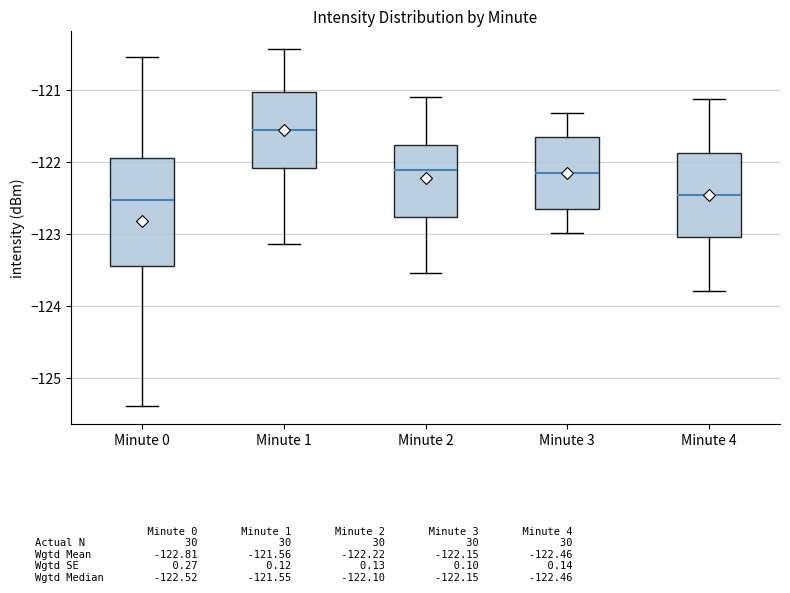

Comparing the boxes themselves (not the whiskers), which one is the tallest?

Minute 0